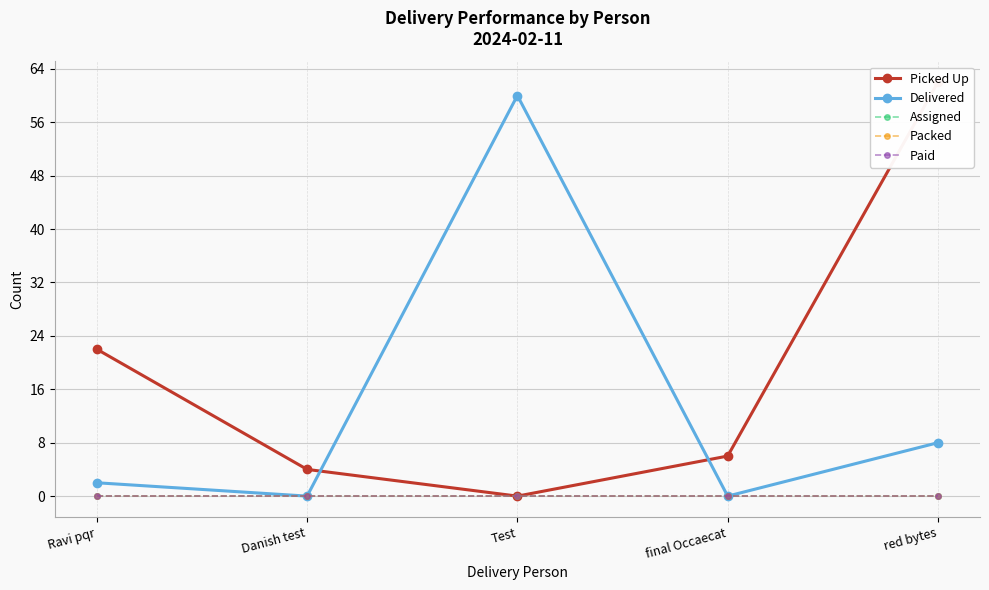

Is it true that Assigned equals 0 at Danish test?

True